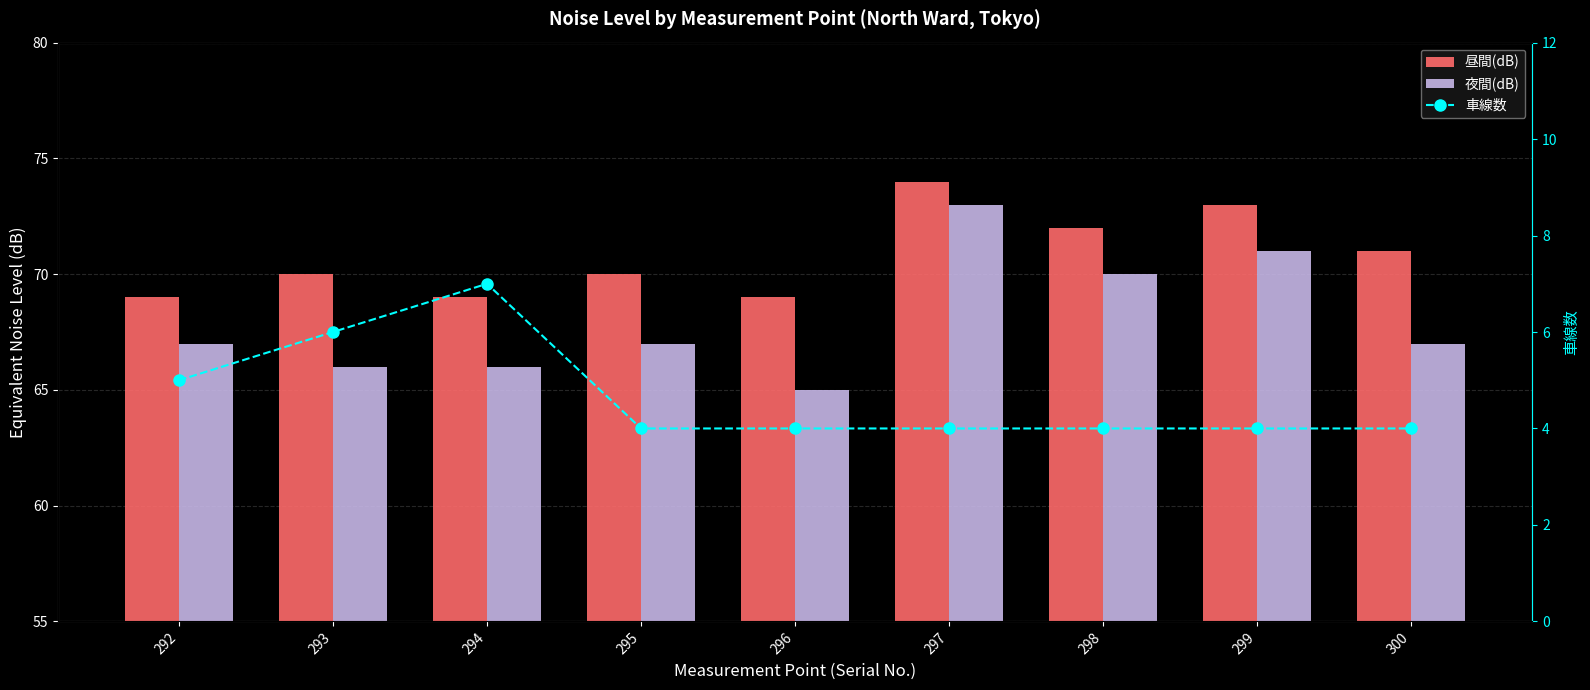

What is the difference between the highest and lowest values at 294?

62